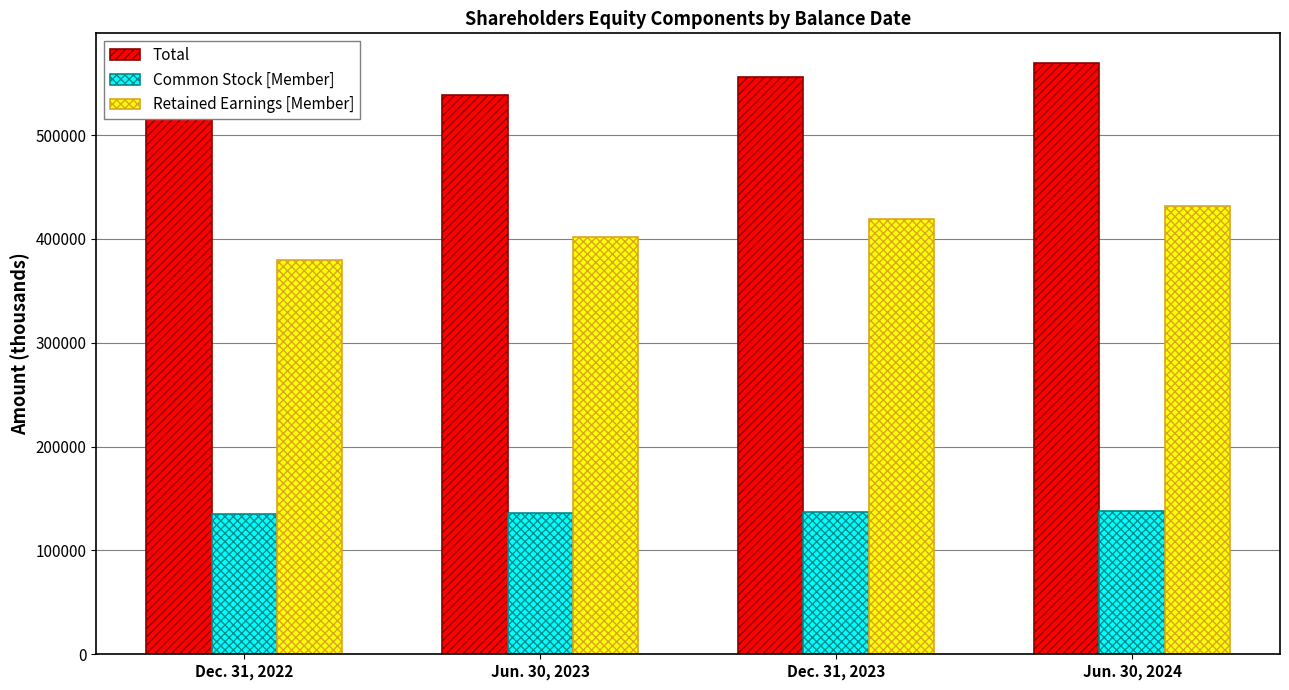

What is the difference between the highest and lowest values at Jun. 30, 2024?

431912